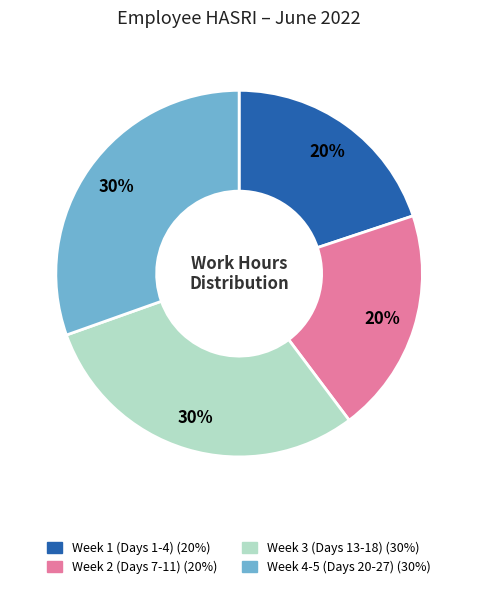

Does any single category account for the majority?

No